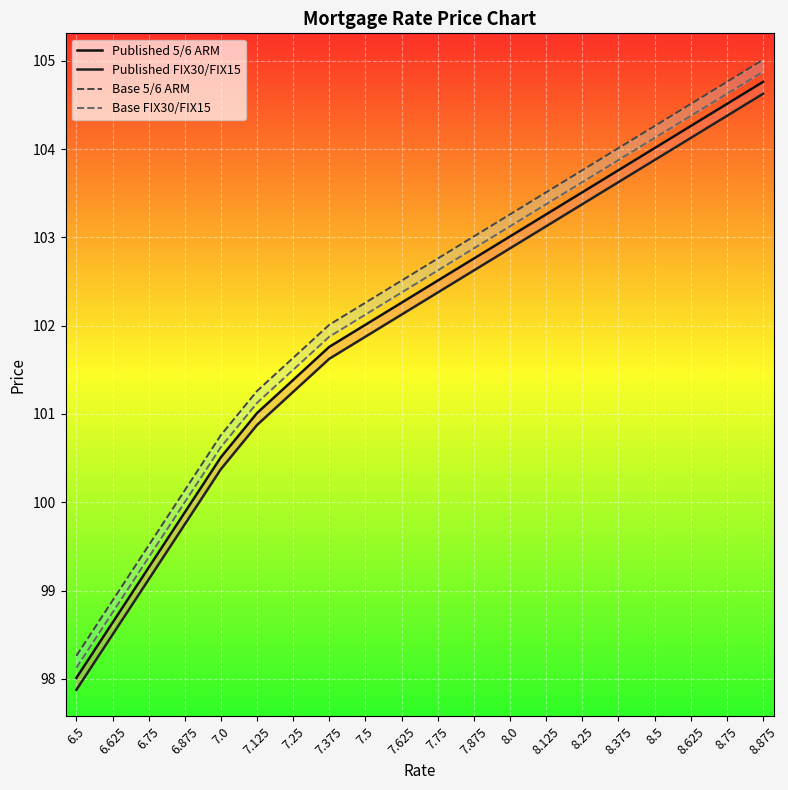

What are all the series names shown in the legend?

Published 5/6 ARM, Published FIX30/FIX15, Base 5/6 ARM, Base FIX30/FIX15